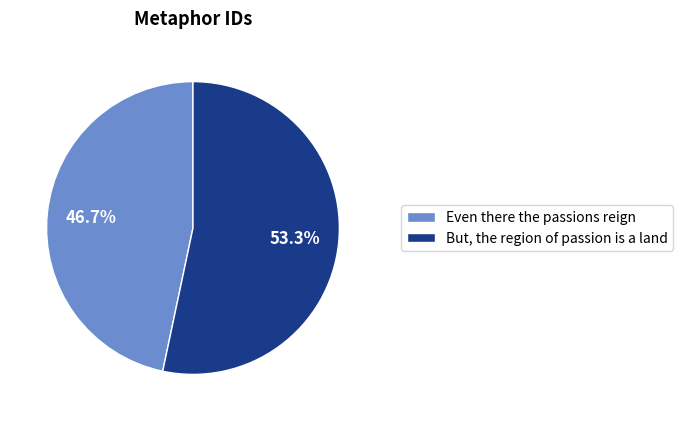

Is there a majority slice in this chart?

Yes